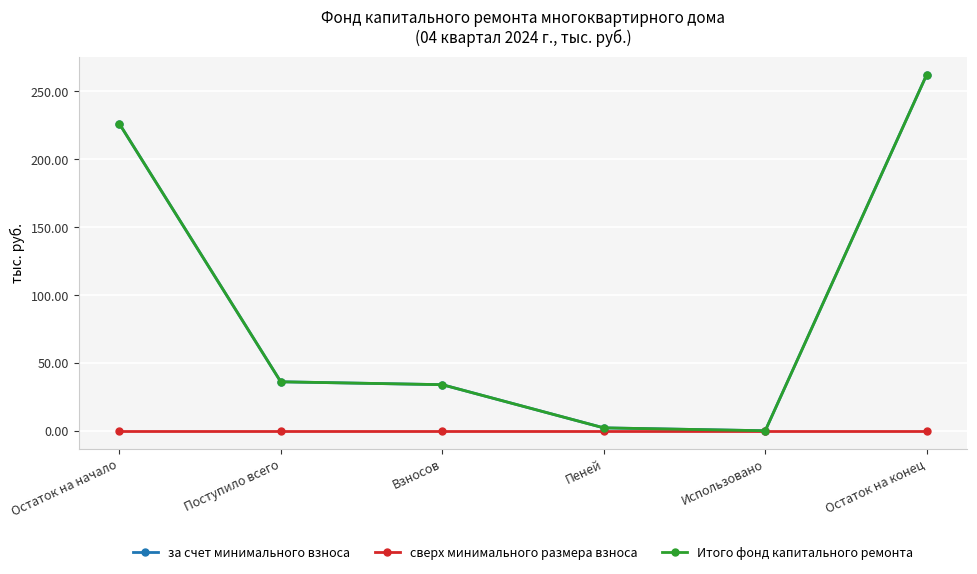

Reading left to right, list all the values displayed in this chart.

за счет минимального взноса: 226.3	36.1	34.0	2.1	0.0	262.4
сверх минимального размера взноса: 0.0	0.0	0.0	0.0	0.0	0.0
Итого фонд капитального ремонта: 226.3	36.1	34.0	2.1	0.0	262.4